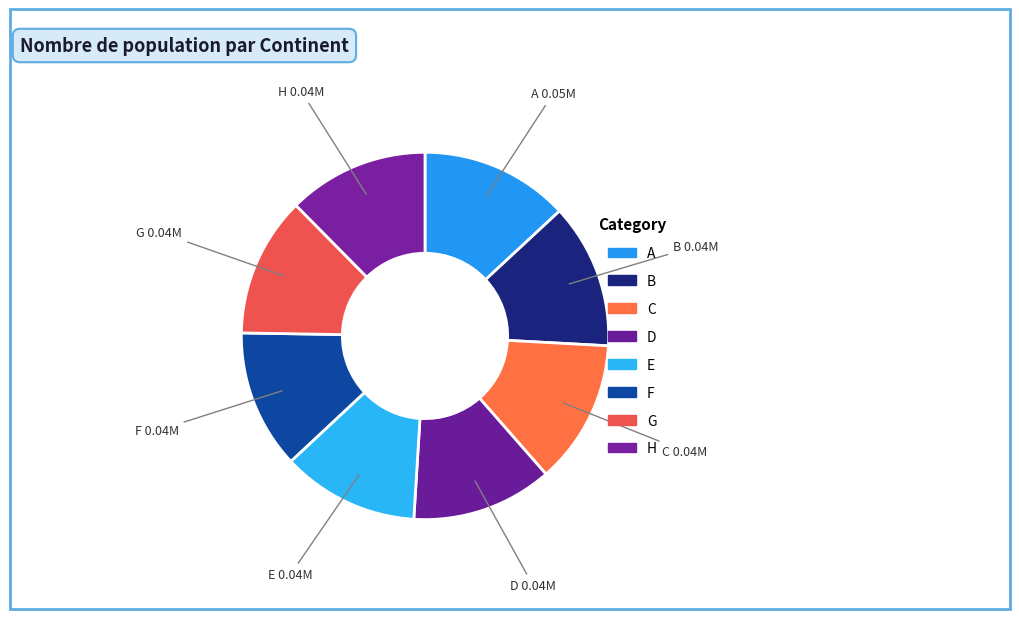

How many segments does this pie chart have?

8